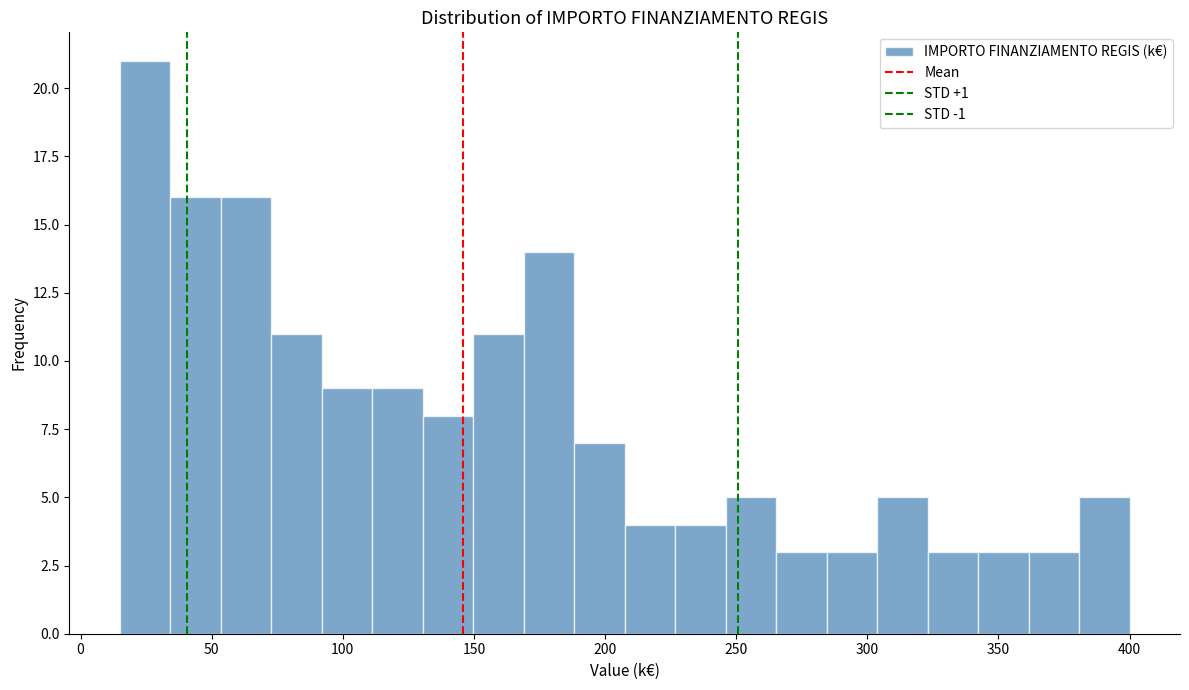

Read against the x-axis, roughly where is the centre of the tallest bar?

25